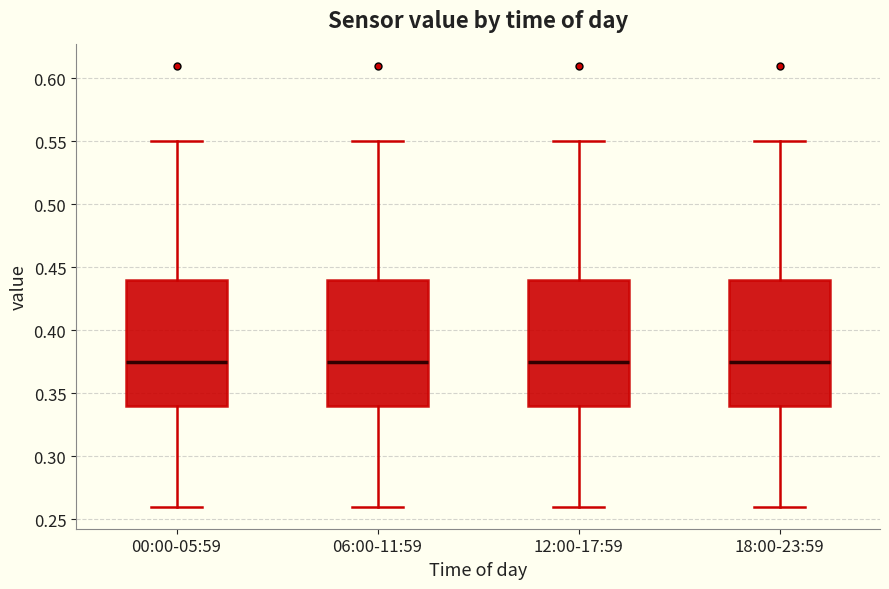

Reading left to right, read every box against the y-axis: the position of its median line, the range the box covers, and the ends of its whiskers. The values are not printed on the chart, so give them approximately, as read against the axis.

00:00-05:59: median 0.375, box 0.340 to 0.440, whiskers 0.260 to 0.550
06:00-11:59: median 0.375, box 0.340 to 0.440, whiskers 0.260 to 0.550
12:00-17:59: median 0.375, box 0.340 to 0.440, whiskers 0.260 to 0.550
18:00-23:59: median 0.375, box 0.340 to 0.440, whiskers 0.260 to 0.550